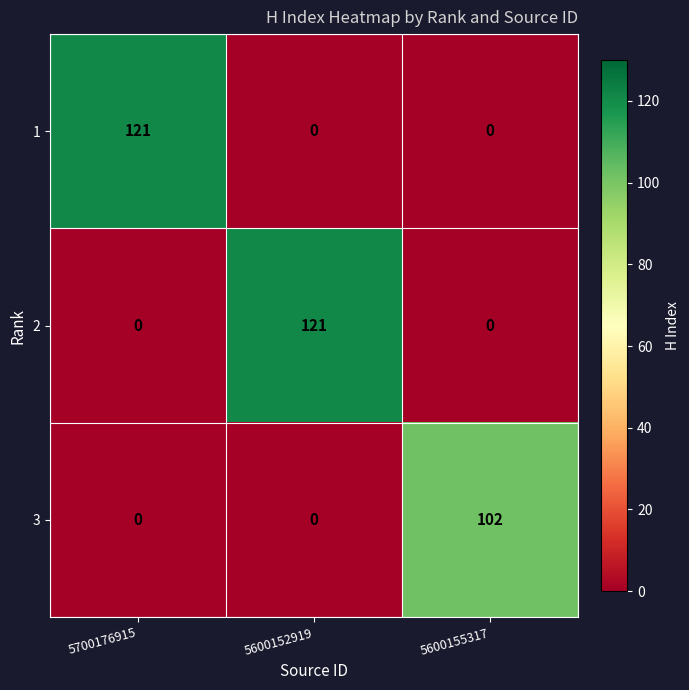

Between 5700176915 and 5600155317, which series saw the biggest shift?

1